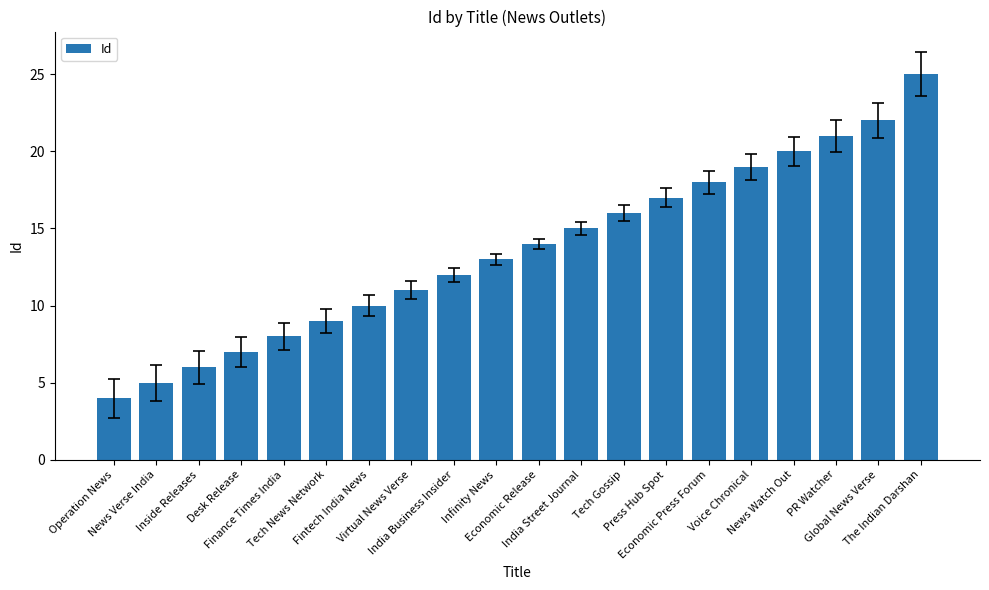

Reading left to right, extract all data points from this chart.

4	5	6	7	8	9	10	11	12	13	14	15	16	17	18	19	20	21	22	25